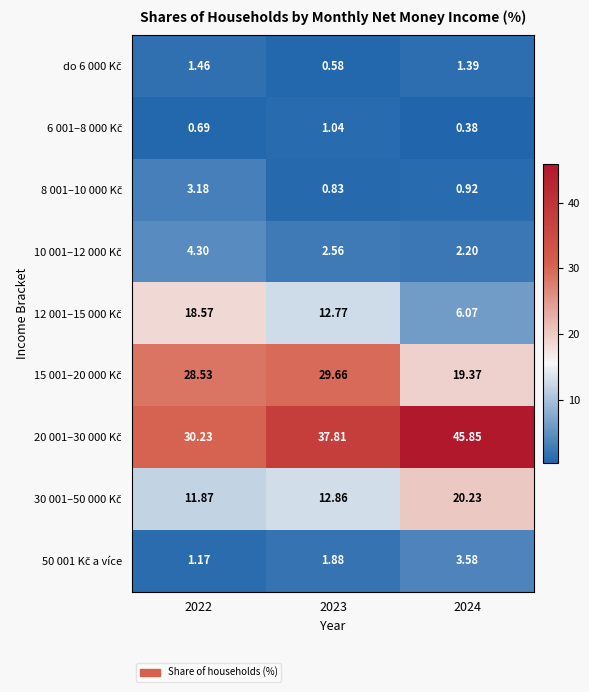

Between 2022 and 2024, which is larger?

2022